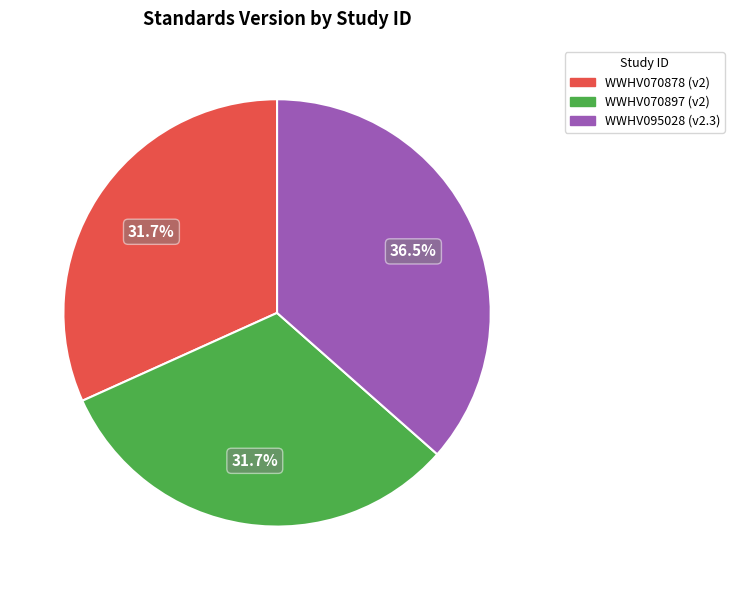

Does WWHV095028 represent more than half of the total?

No